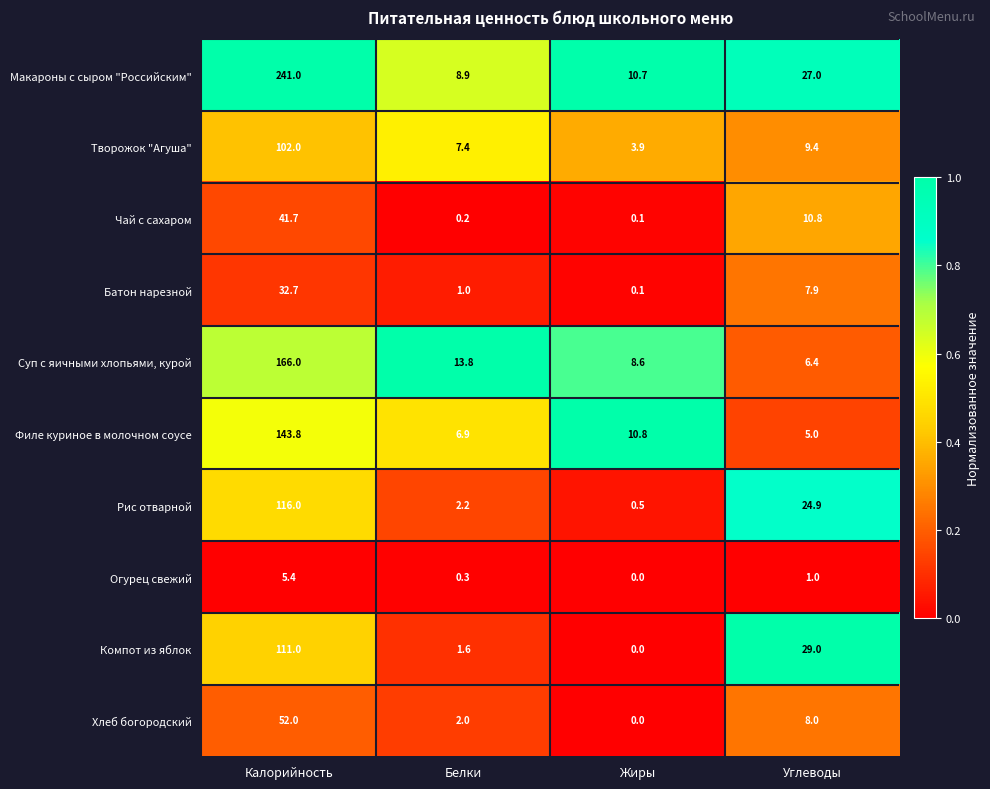

How many series are shown in this chart?

10